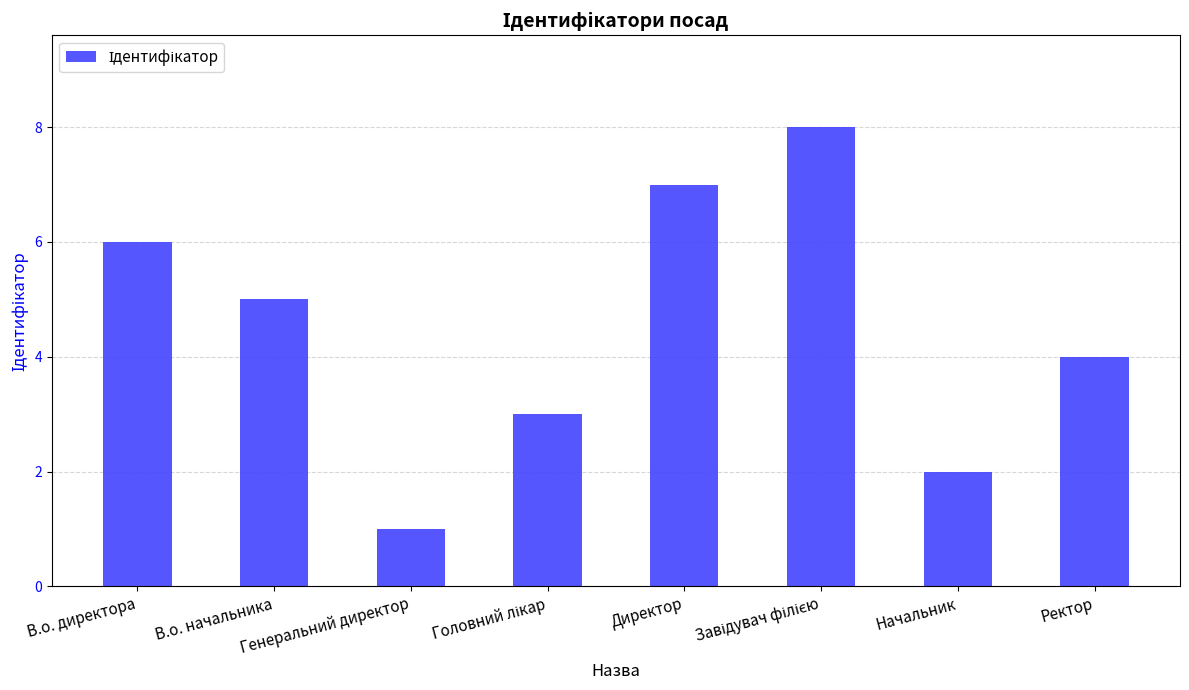

What is the sum of the values at В.о. начальника and В.о. директора?

11